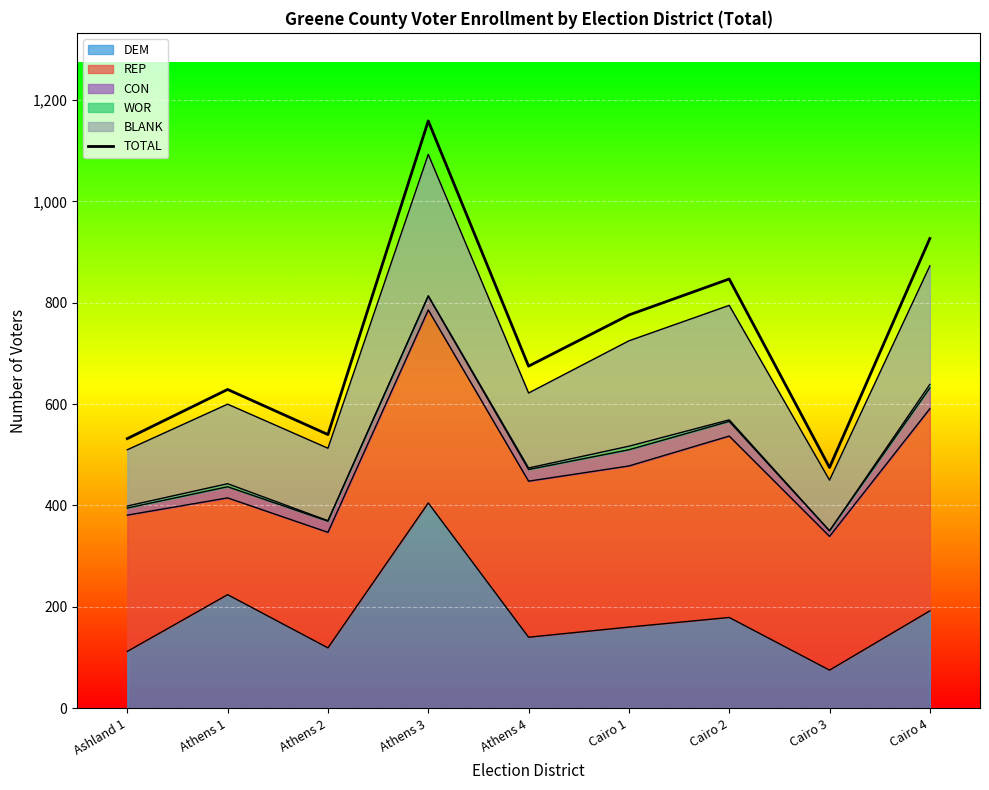

How many lines are shown in the chart?

1